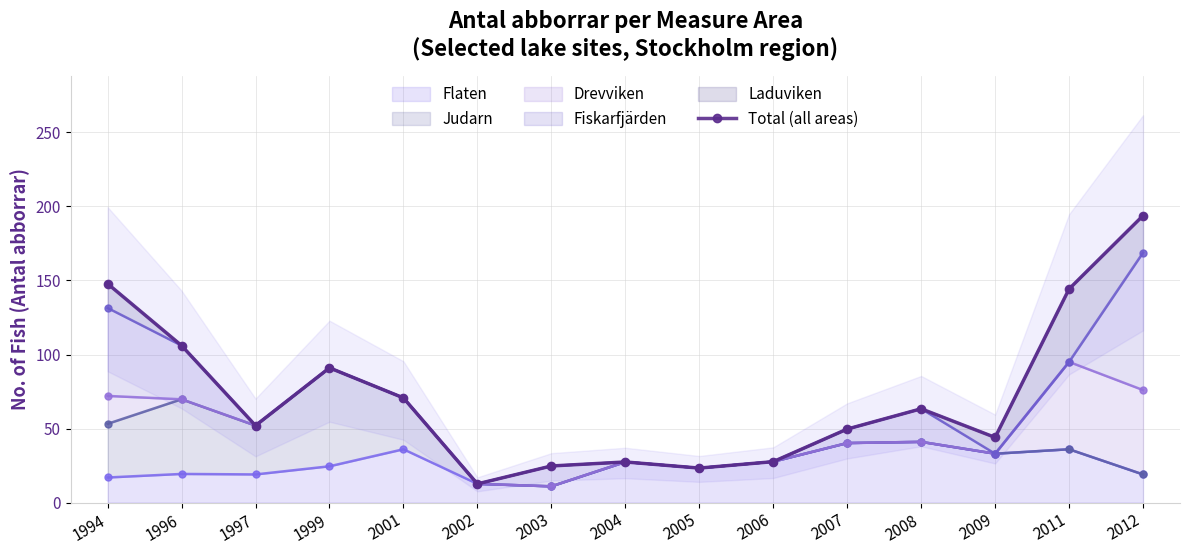

List the labels in order of value, largest first.

2012, 1994, 2011, 1996, 1999, 2001, 2008, 1997, 2007, 2009, 2006, 2004, 2003, 2005, 2002